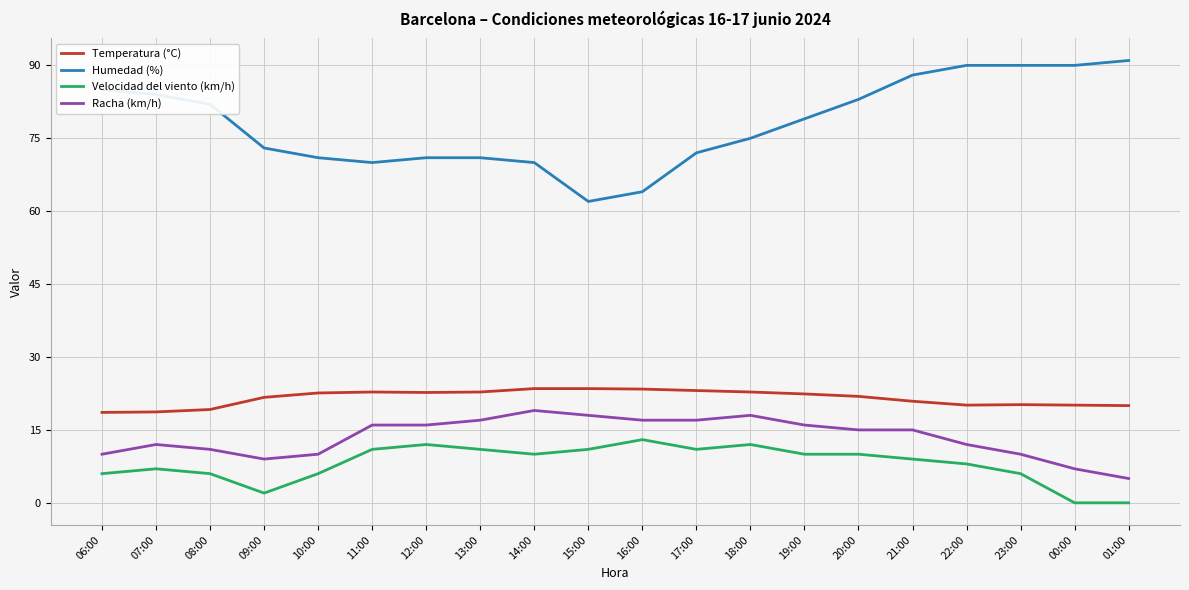

True or false: Temperatura (°C) and Humedad (%) intersect in this chart.

False